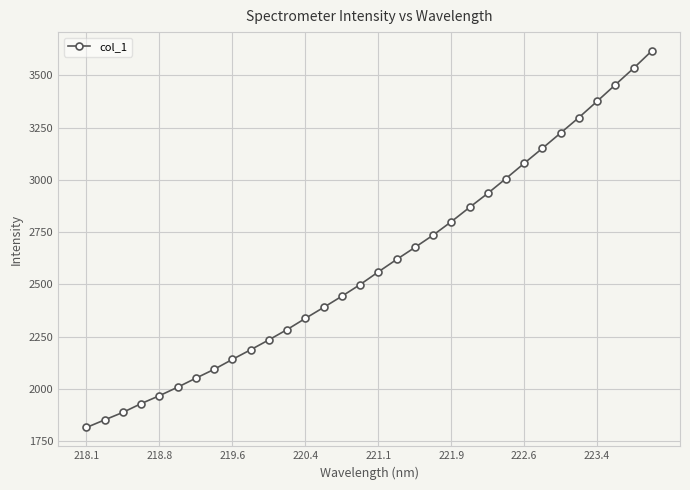

What is the average value?

2595.6